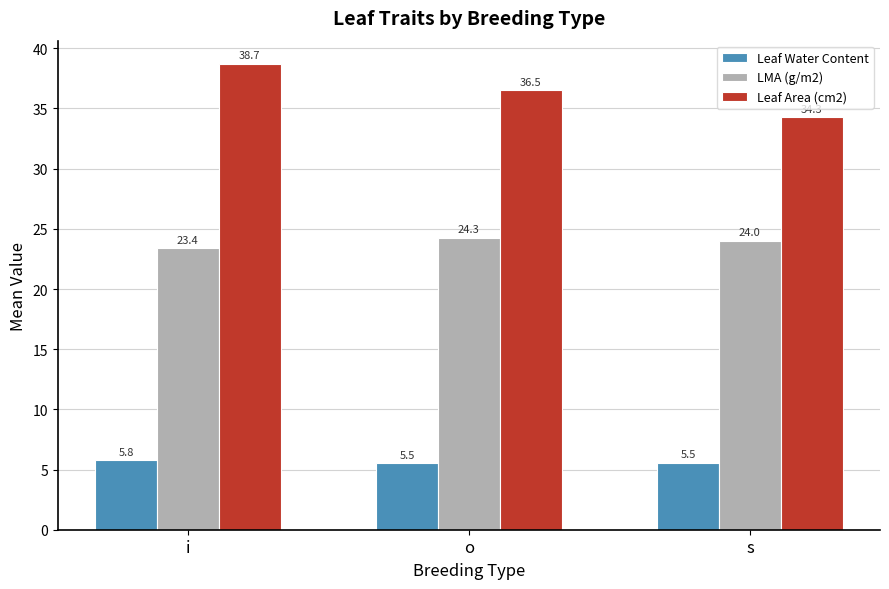

Which series changed the most between i and o?

Leaf Area (cm2)